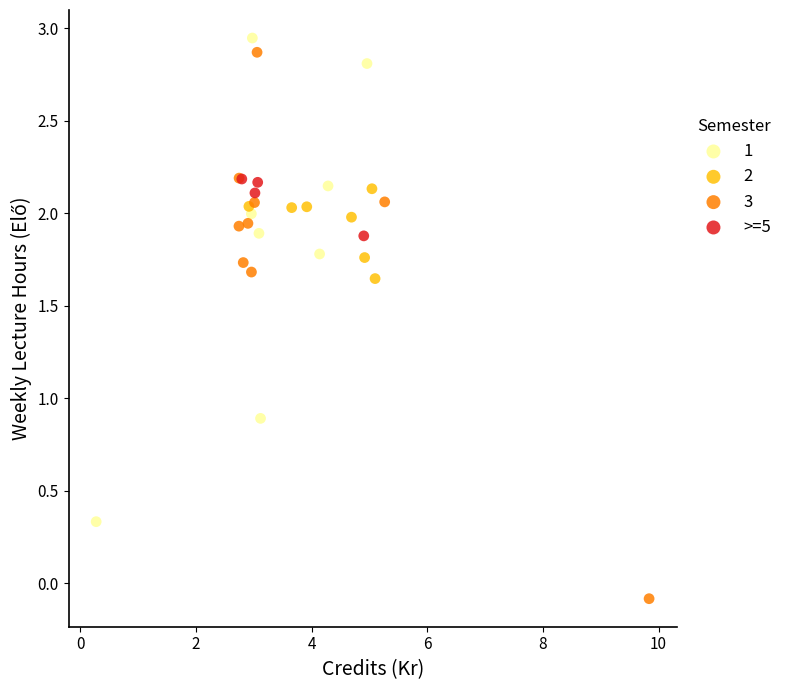

Which series contains the lowest Y value?

3